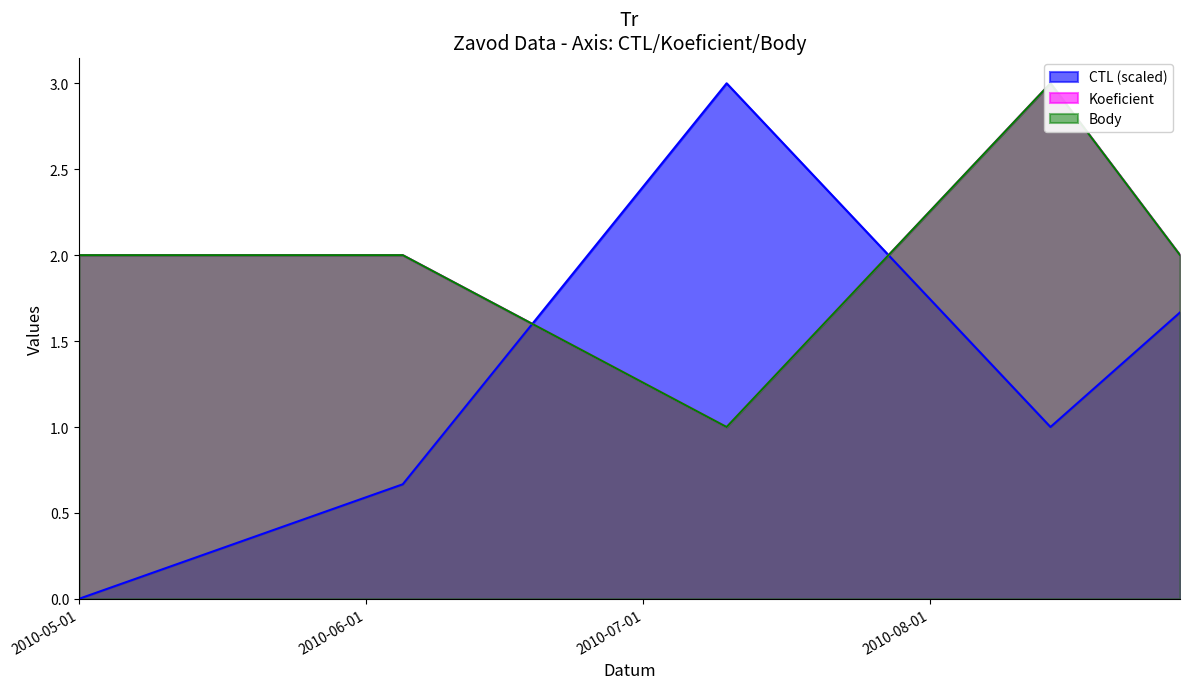

What is the difference between the second highest and minimum values in the Body series?

1.0